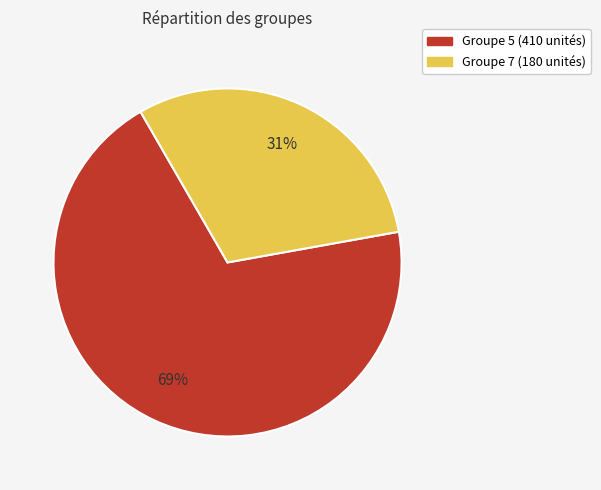

To the nearest percent, what is the average slice percentage?

50%